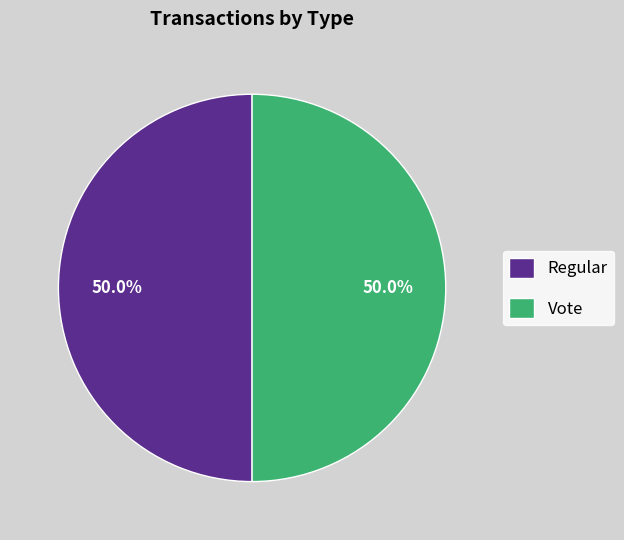

What is the total percentage of Regular and Vote?

100.0%